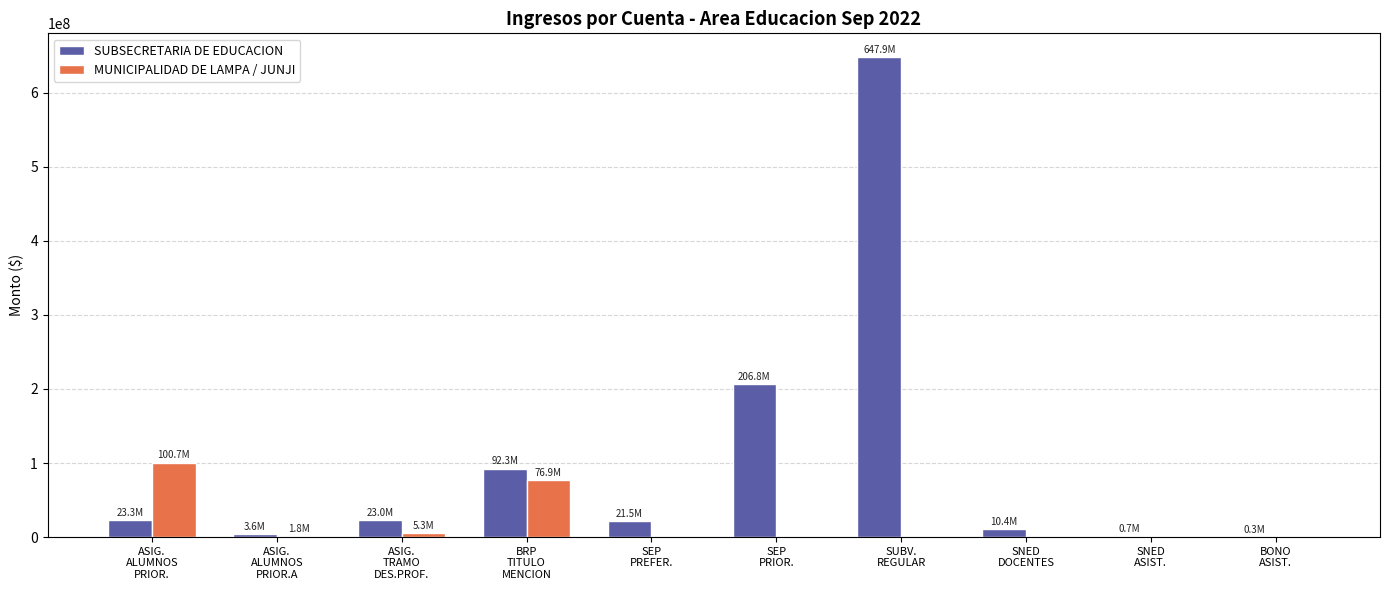

What is the sum of all SUBSECRETARIA DE EDUCACION values?

1029839615